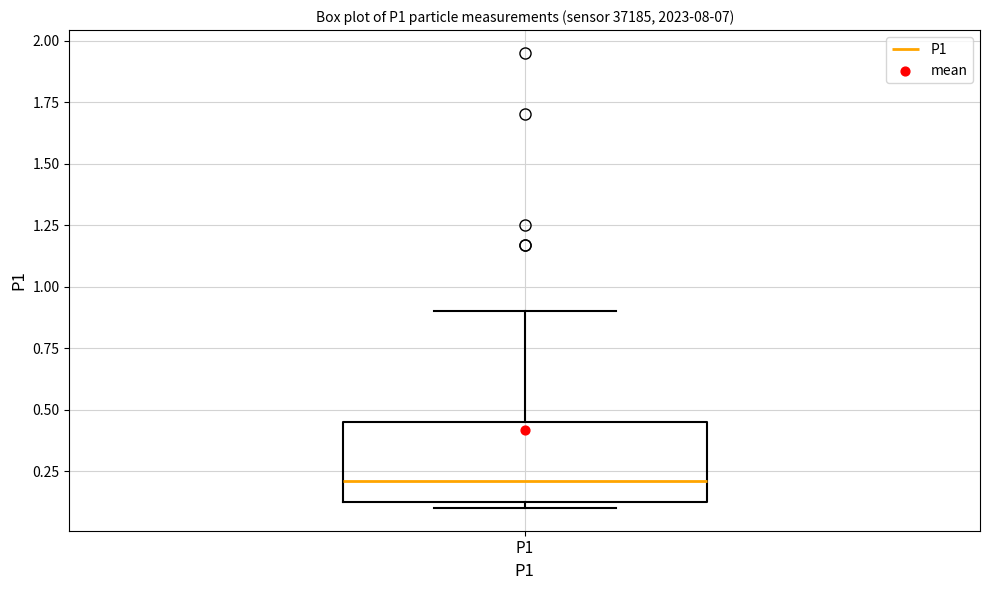

Read this box plot against the y-axis: the position of the median line, the range covered by the box, and the ends of both whiskers. The values are not printed on the chart, so give them approximately, as read against the axis.

median 0.20, box 0.10 to 0.45, whiskers 0.10 (just below the box's lower edge) to 0.90